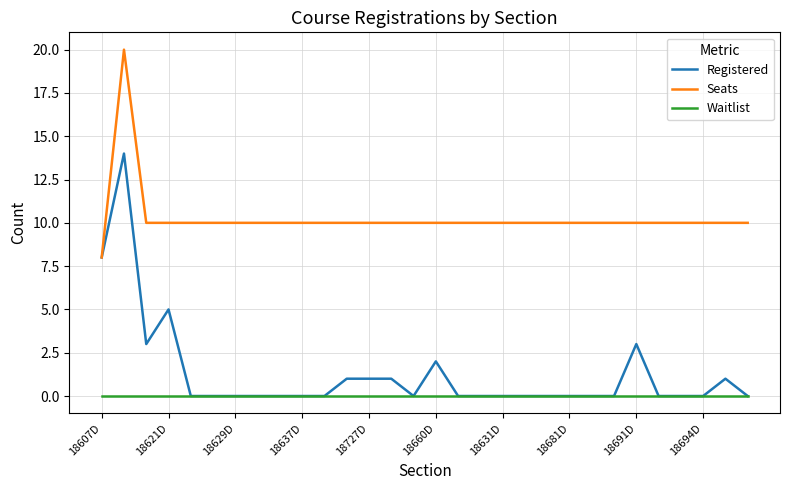

Which series has the largest total across all categories?

Seats